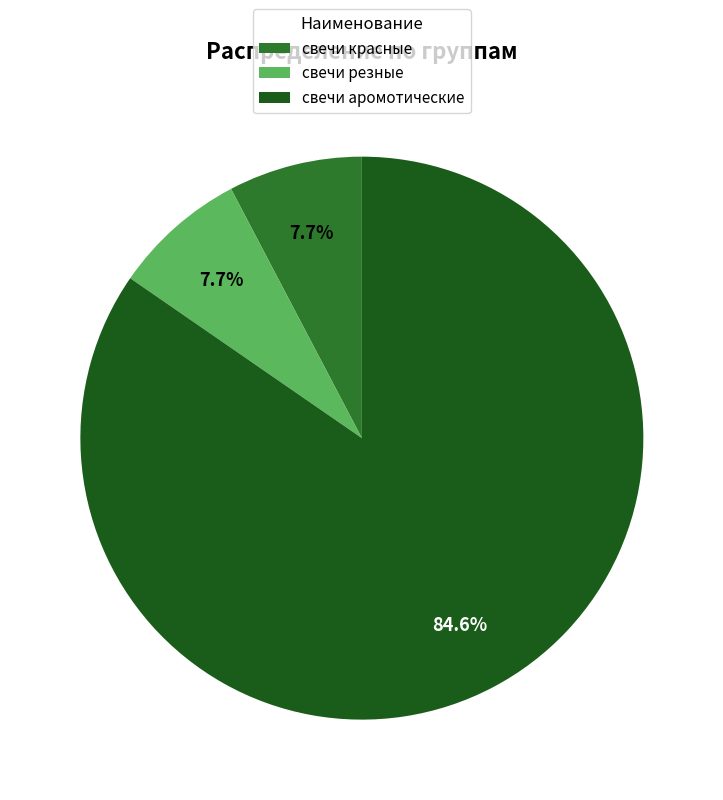

Which has a higher value, свечи красные or свечи аромотические?

свечи аромотические